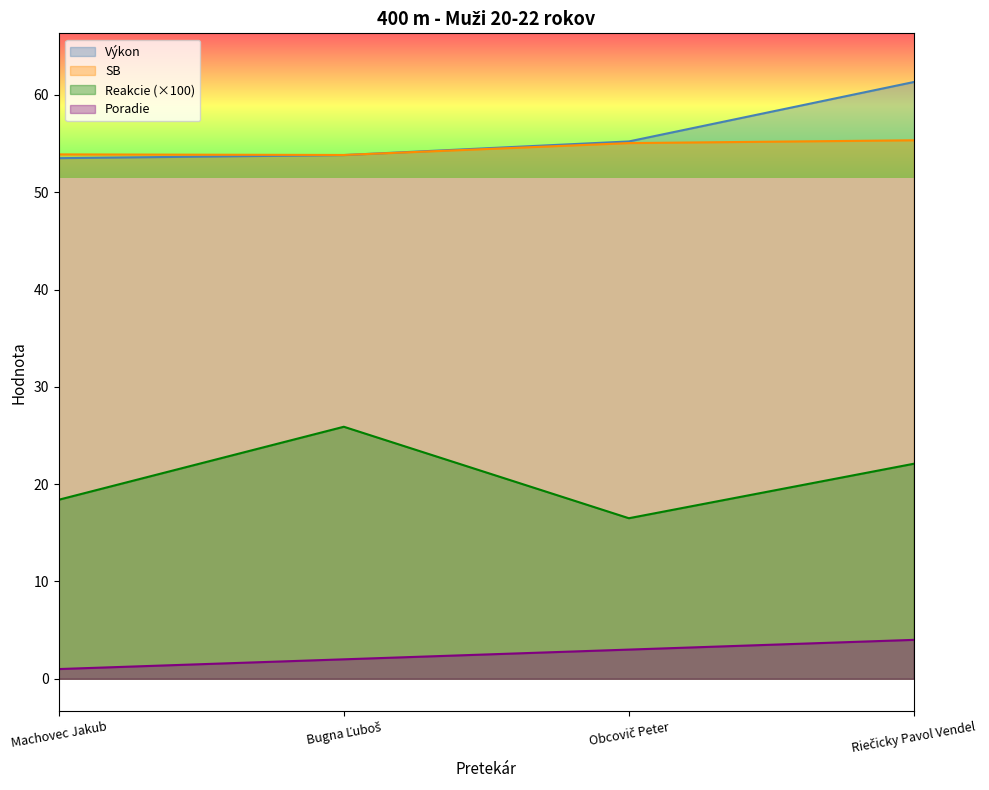

Reading left to right, list all the values displayed in this chart.

Poradie: 1.0	2.0	3.0	4.0
Výkon: 53.5	53.8	55.2	61.3
Reakcie: 18.4	25.9	16.5	22.1
SB: 53.9	53.8	55.0	55.3